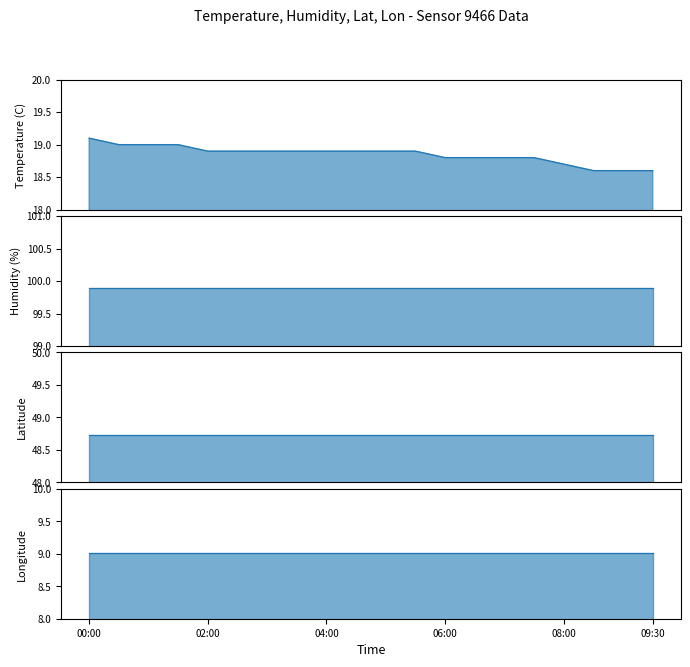

Reading right to left, extract all data points from this chart.

temperature: 18.6	18.6	18.6	18.7	18.8	18.8	18.8	18.8	18.9	18.9	18.9	18.9	18.9	18.9	18.9	18.9	19.0	19.0	19.0	19.1
humidity: 99.9	99.9	99.9	99.9	99.9	99.9	99.9	99.9	99.9	99.9	99.9	99.9	99.9	99.9	99.9	99.9	99.9	99.9	99.9	99.9
lat: 48.7	48.7	48.7	48.7	48.7	48.7	48.7	48.7	48.7	48.7	48.7	48.7	48.7	48.7	48.7	48.7	48.7	48.7	48.7	48.7
lon: 9.0	9.0	9.0	9.0	9.0	9.0	9.0	9.0	9.0	9.0	9.0	9.0	9.0	9.0	9.0	9.0	9.0	9.0	9.0	9.0